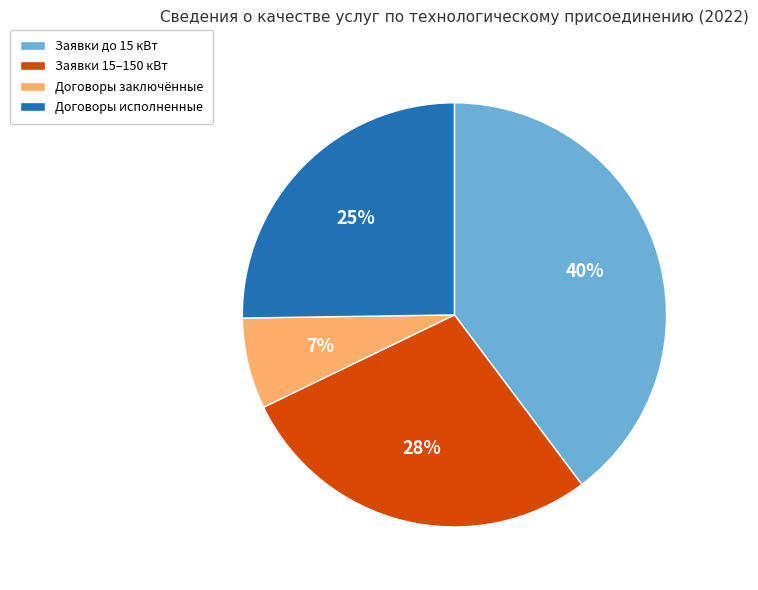

Is there a majority slice in this chart?

No